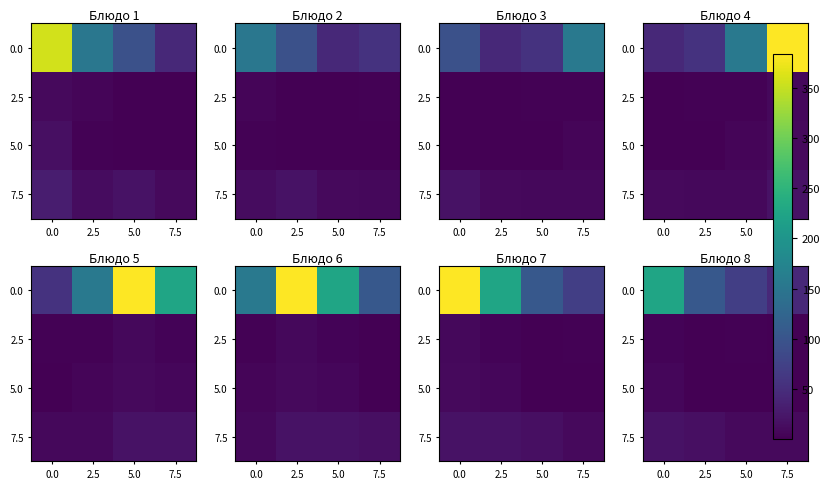

Rank the series at 7.5 from highest to lowest value.

0.0, 7.5, 2.5, 5.0